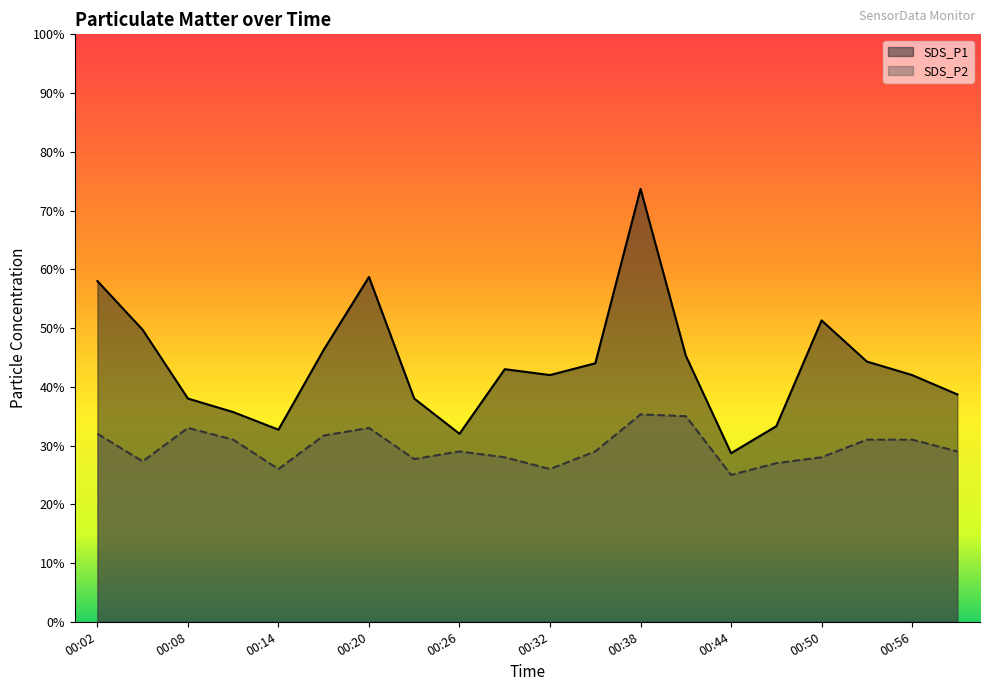

In SDS_P2, how many points are lower than both neighbors (excluding endpoints)?

5